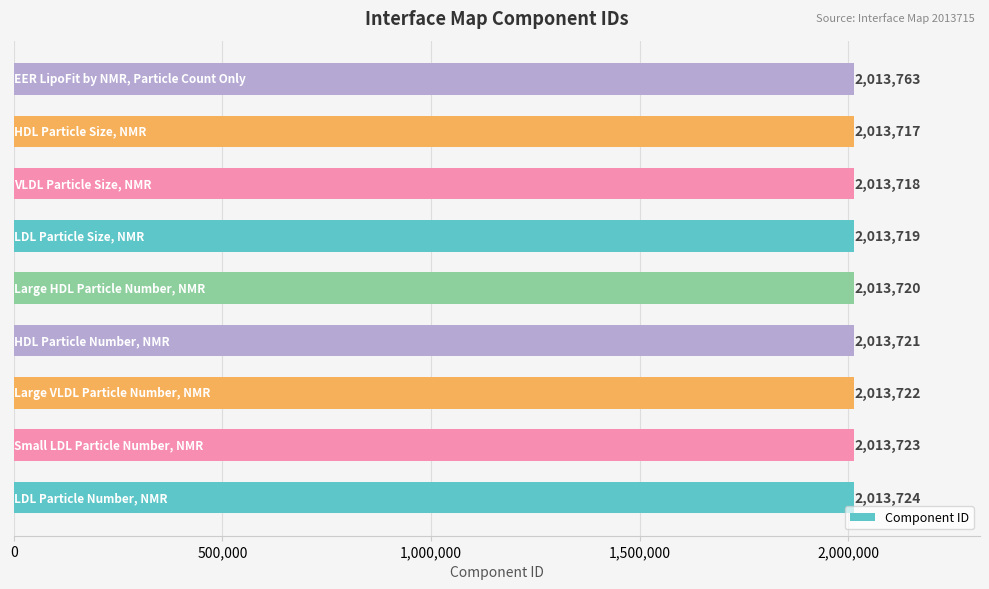

What is the average value?

2013725